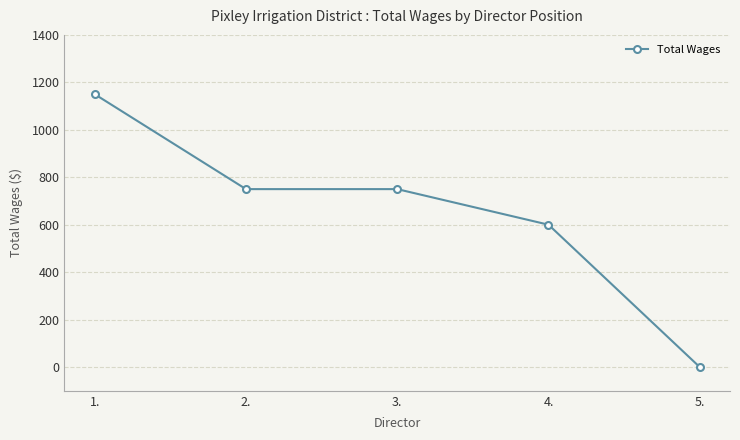

Where does the data first go above 750?

1.